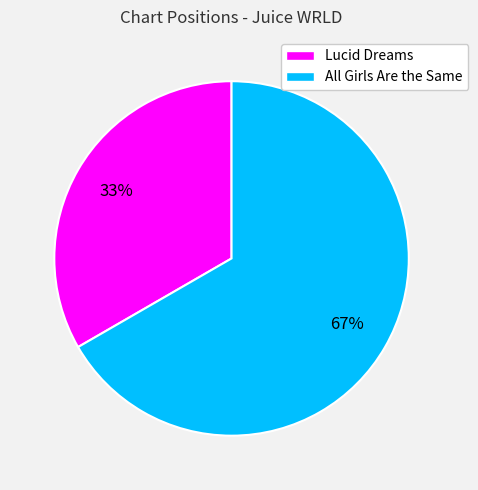

To the nearest percent, what portion does Lucid Dreams represent?

33%